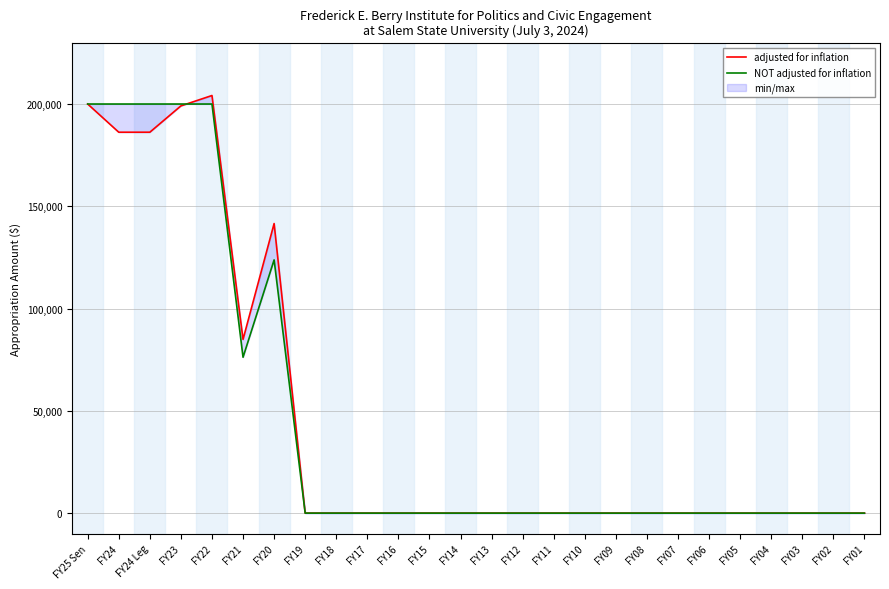

Between FY10 and FY02, which is larger?

FY10